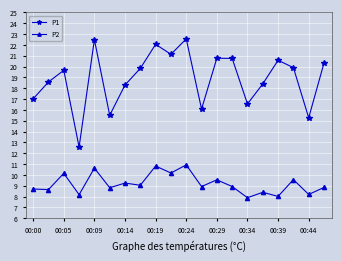

Which series has the widest spread of values?

P1